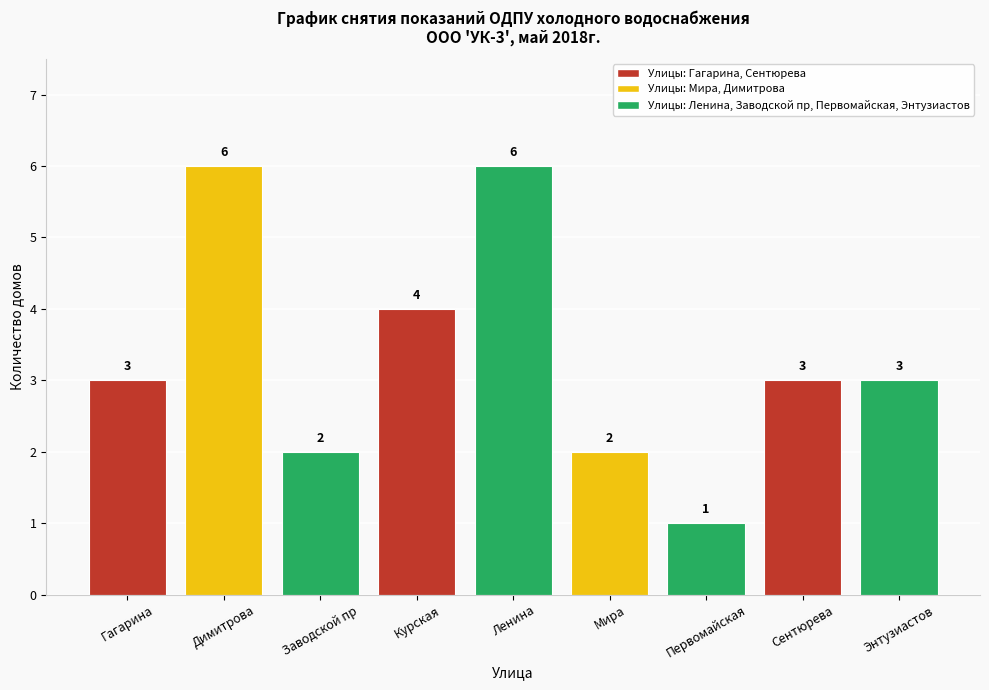

What is the difference between the values at Заводской пр and Энтузиастов?

1